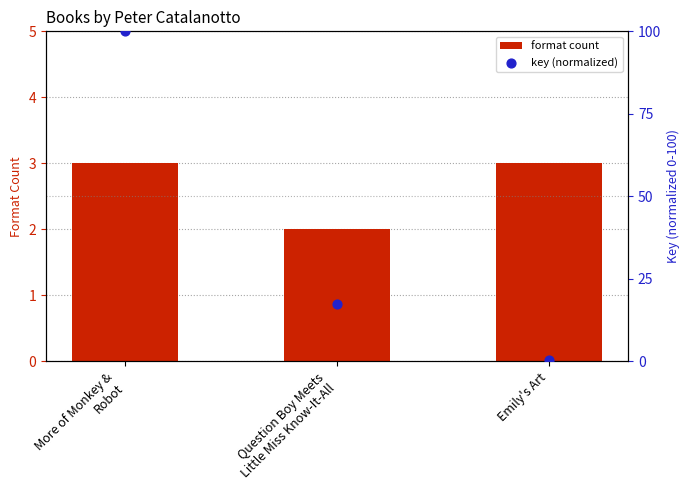

Which series has the largest total across all categories?

key (normalized)